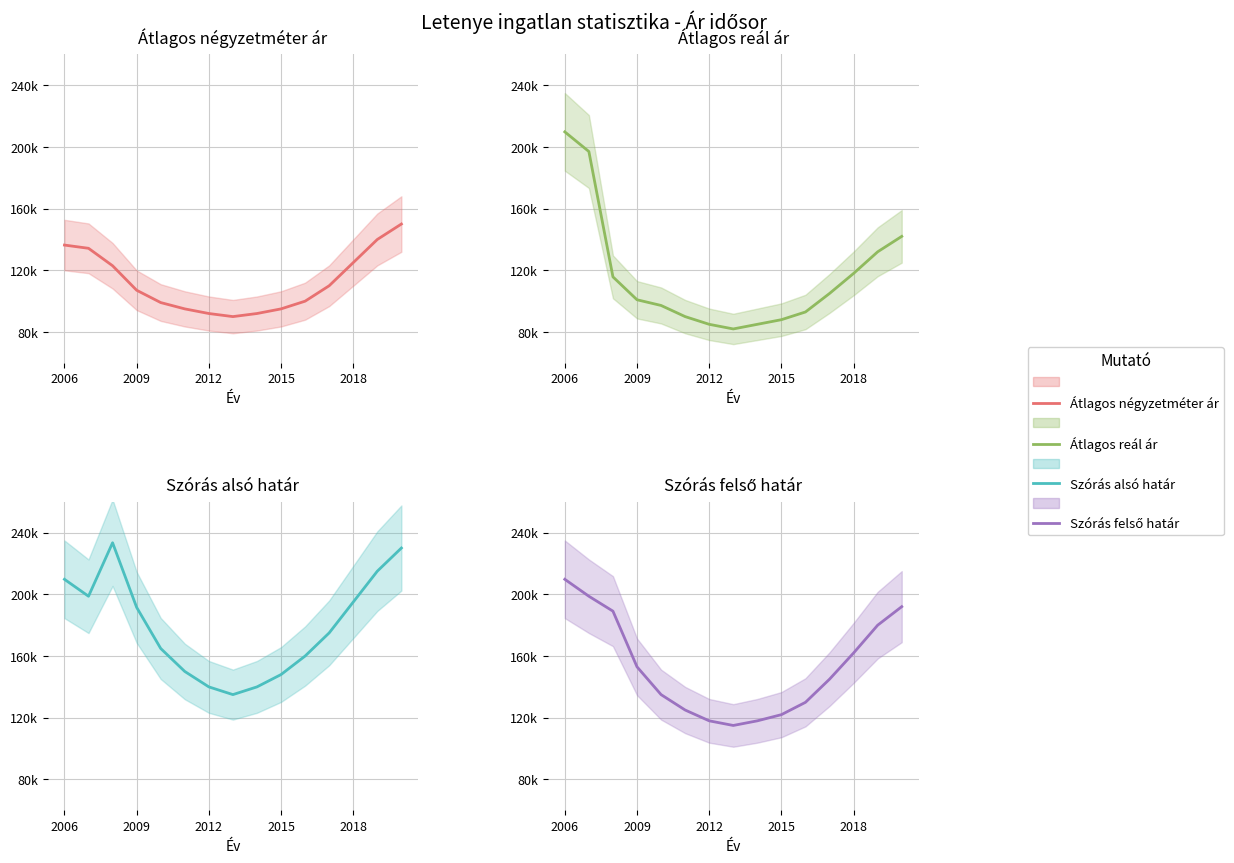

True or false: Átlagos négyzetméter ár and Szórás felső határ cross at least once.

False